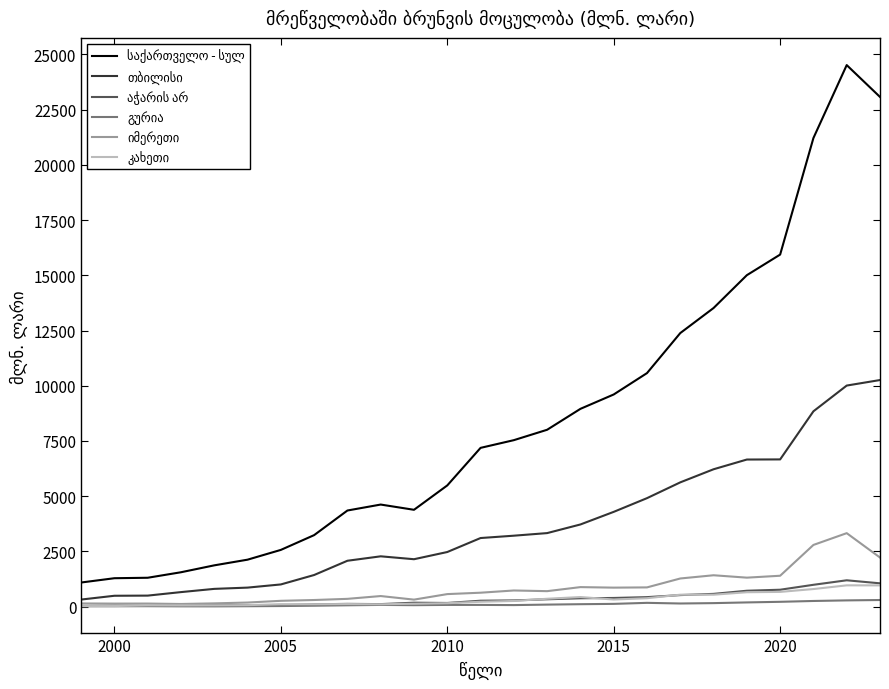

What is the greatest value displayed?

24517.0